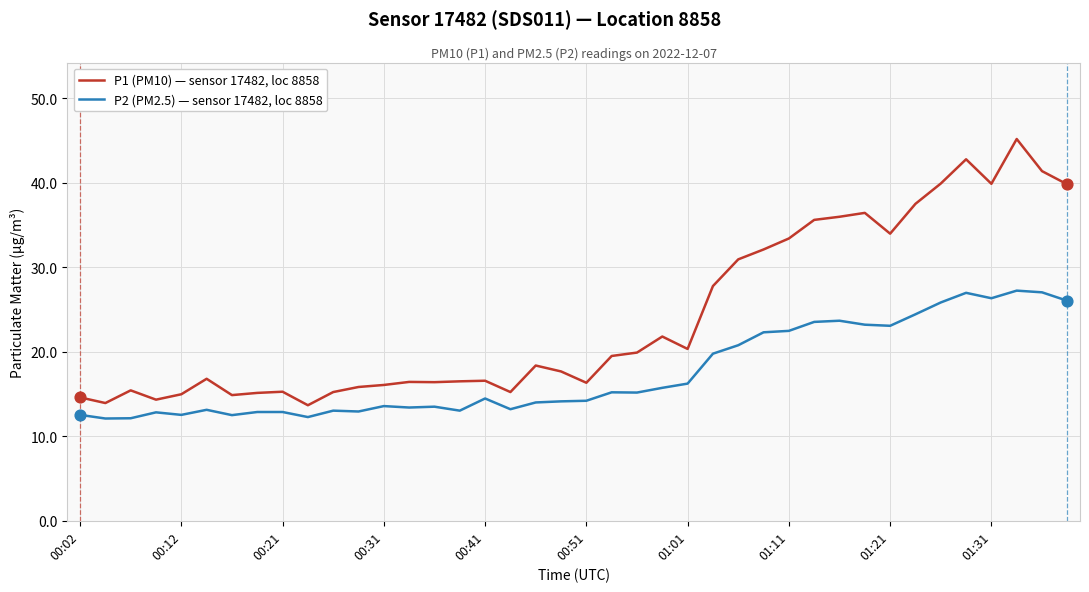

At how many categories does at least one series exceed 27?

15